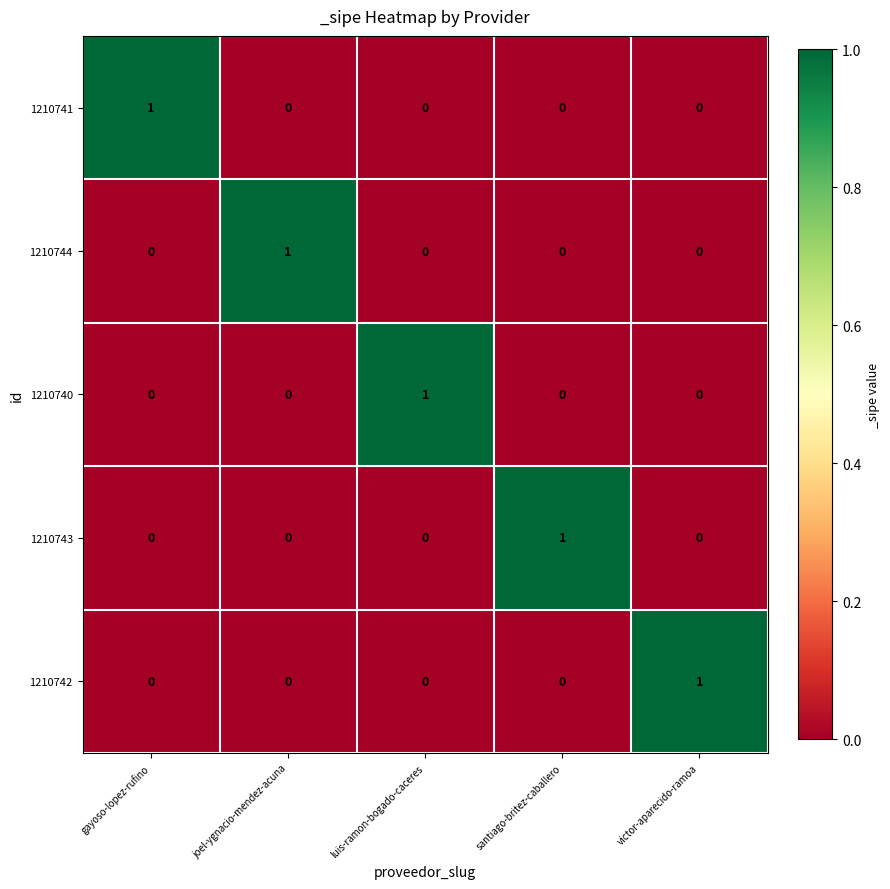

Reading left to right, list all the values displayed in this chart.

1210741: gayoso-lopez-rufino=1	joel-ygnacio-mendez-acuna=0	luis-ramon-bogado-caceres=0	santiago-britez-caballero=0	victor-aparecido-ramoa=0
1210744: gayoso-lopez-rufino=0	joel-ygnacio-mendez-acuna=1	luis-ramon-bogado-caceres=0	santiago-britez-caballero=0	victor-aparecido-ramoa=0
1210740: gayoso-lopez-rufino=0	joel-ygnacio-mendez-acuna=0	luis-ramon-bogado-caceres=1	santiago-britez-caballero=0	victor-aparecido-ramoa=0
1210743: gayoso-lopez-rufino=0	joel-ygnacio-mendez-acuna=0	luis-ramon-bogado-caceres=0	santiago-britez-caballero=1	victor-aparecido-ramoa=0
1210742: gayoso-lopez-rufino=0	joel-ygnacio-mendez-acuna=0	luis-ramon-bogado-caceres=0	santiago-britez-caballero=0	victor-aparecido-ramoa=1